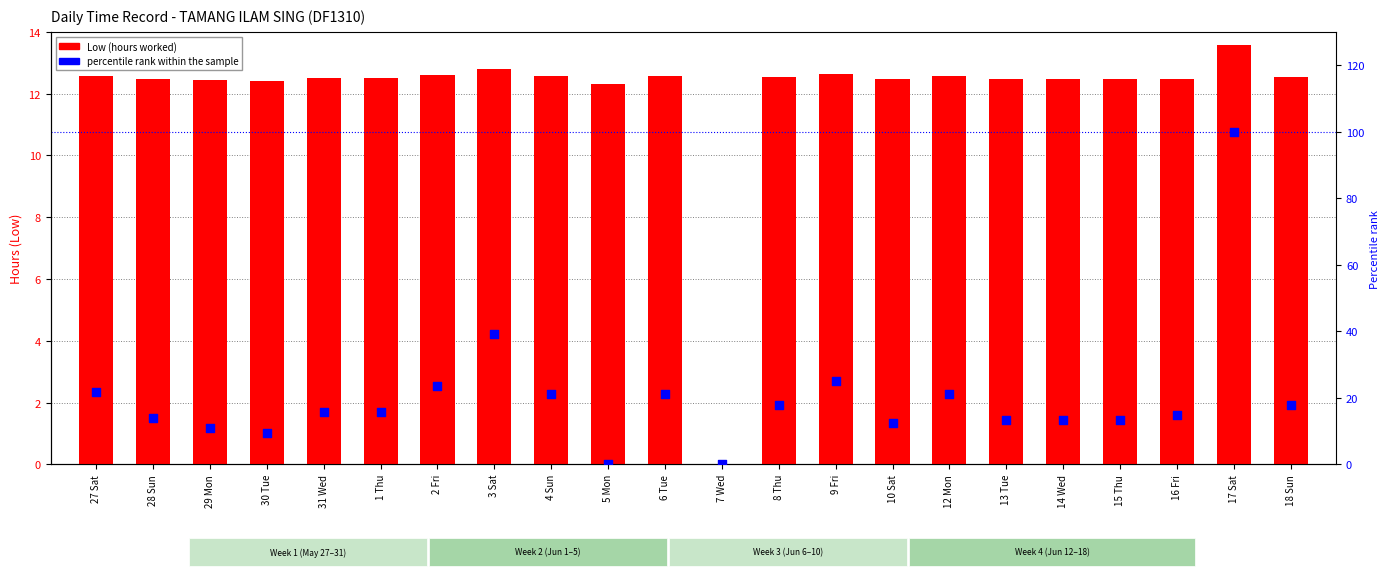

Which series contains the lowest Y value?

Low (hours)